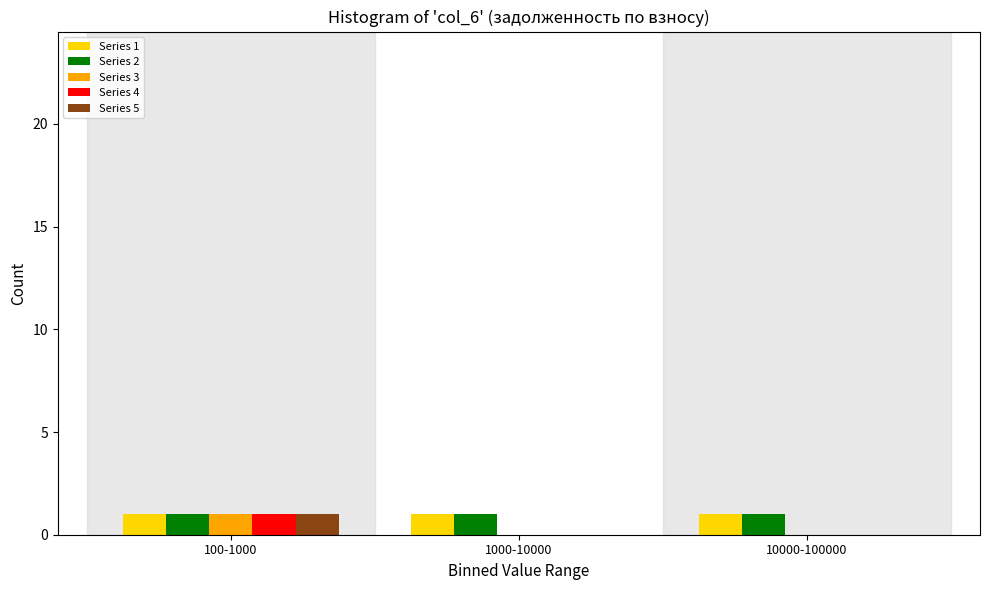

Reading left to right, what are all the values shown in this chart?

Series 1: 100-1000=1	1000-10000=1	10000-100000=1
Series 2: 100-1000=1	1000-10000=1	10000-100000=1
Series 3: 100-1000=1	1000-10000=0	10000-100000=0
Series 4: 100-1000=1	1000-10000=0	10000-100000=0
Series 5: 100-1000=1	1000-10000=0	10000-100000=0